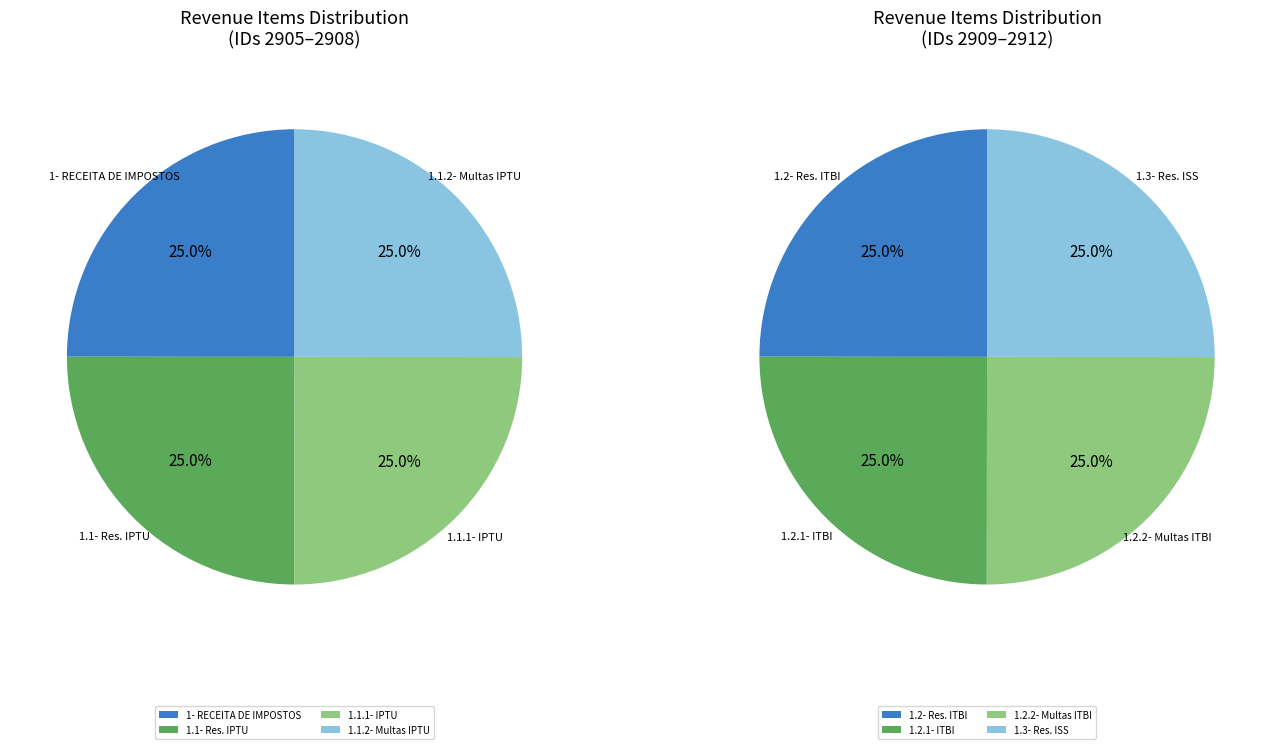

How many slices are in this pie chart?

8